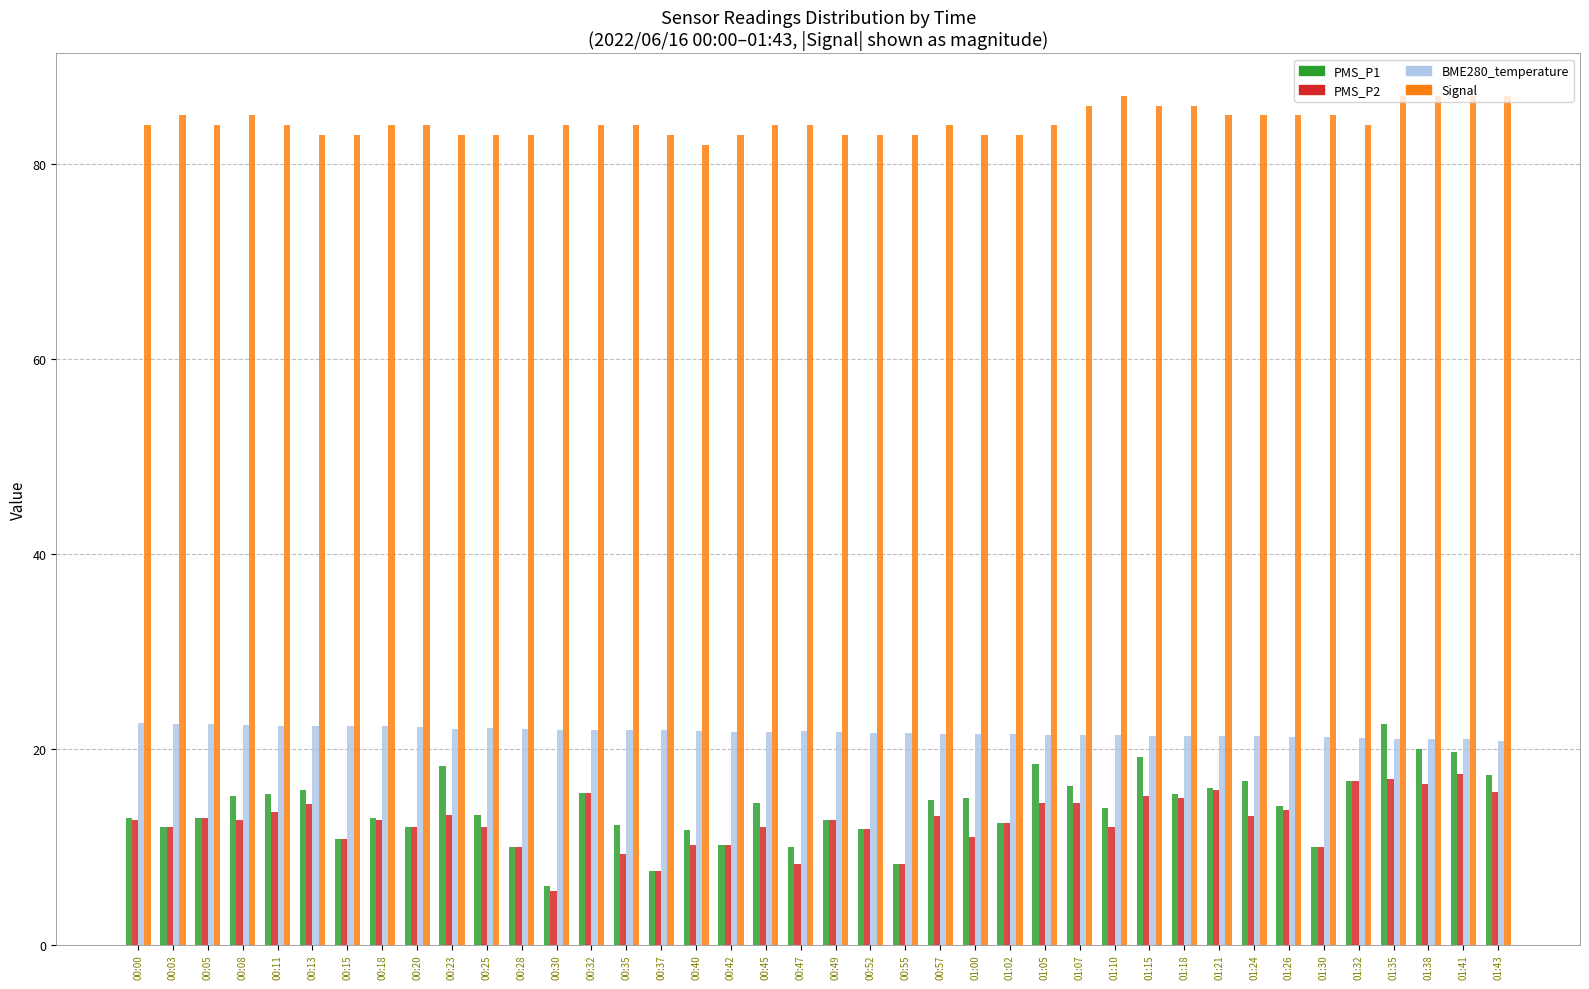

How many categories are shown in the chart?

40